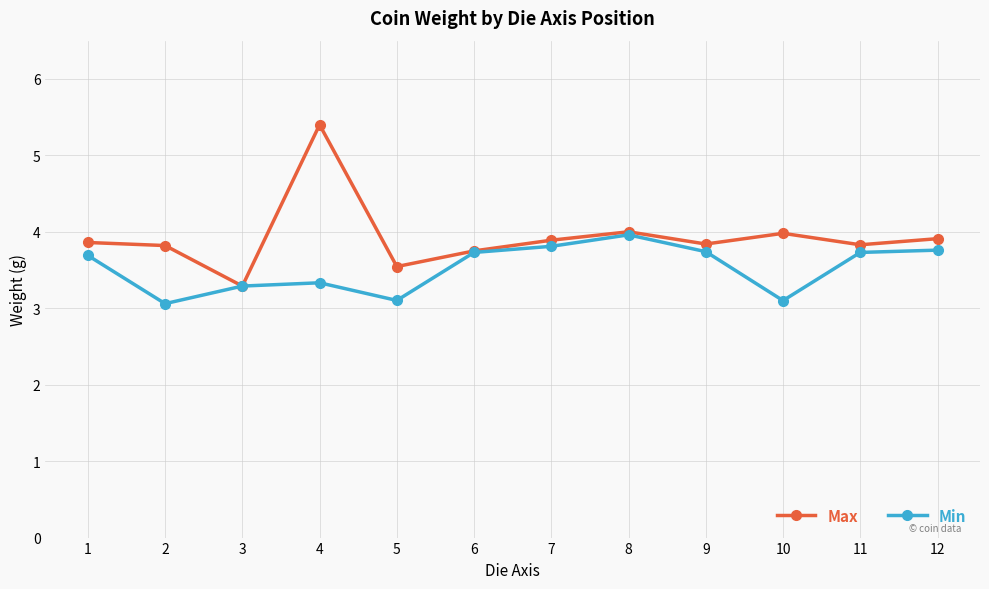

What is the maximum value shown in the chart?

5.4